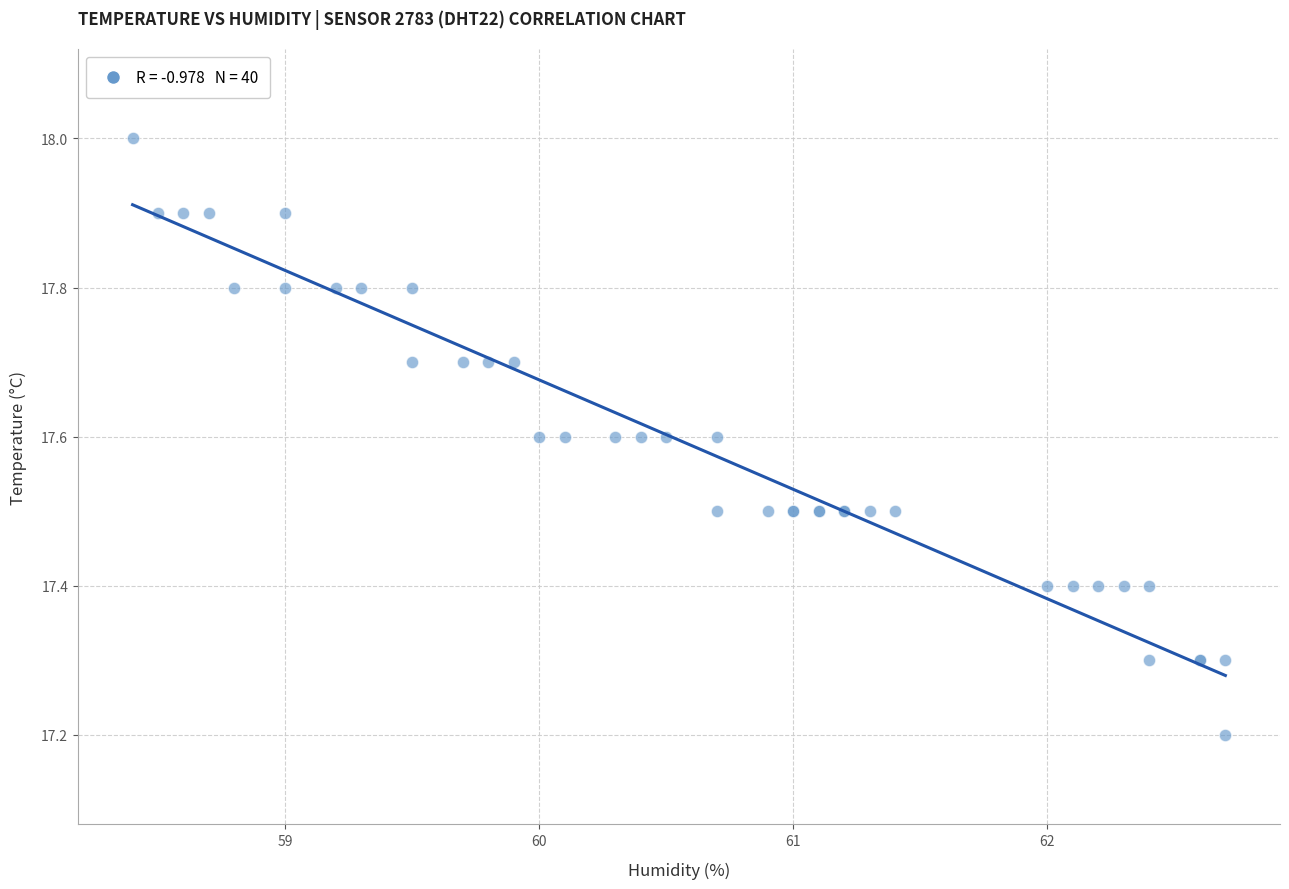

What Y value in the scatter plot is closest to 17?

17.2